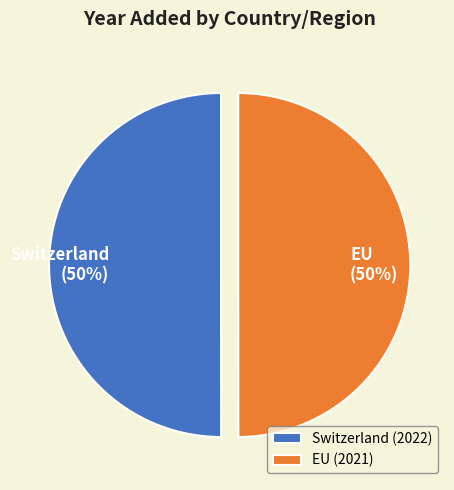

What percentage is the EU slice, to the nearest percent?

50%